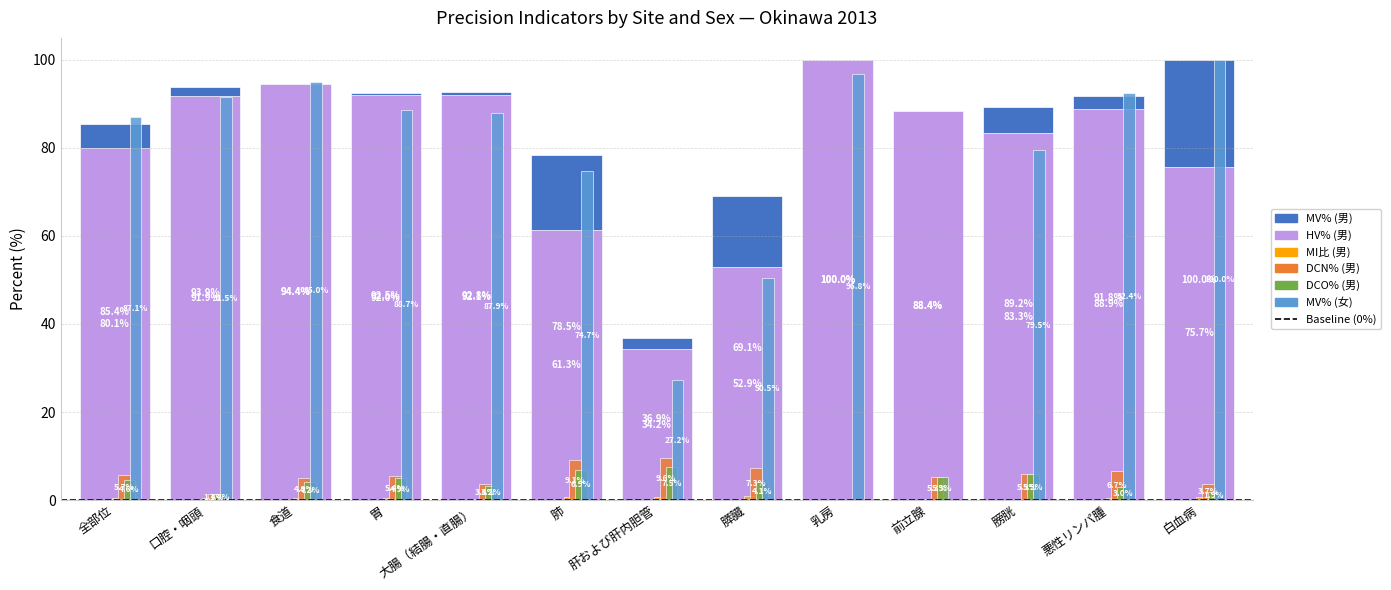

At which category is the sum across all series the highest?

乳房